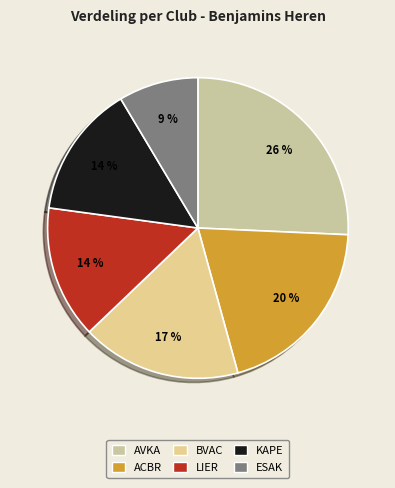

Is there any slice that represents more than half of the pie?

No